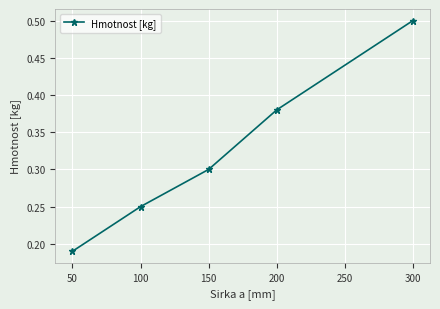

How many values are between 0 and 1?

5